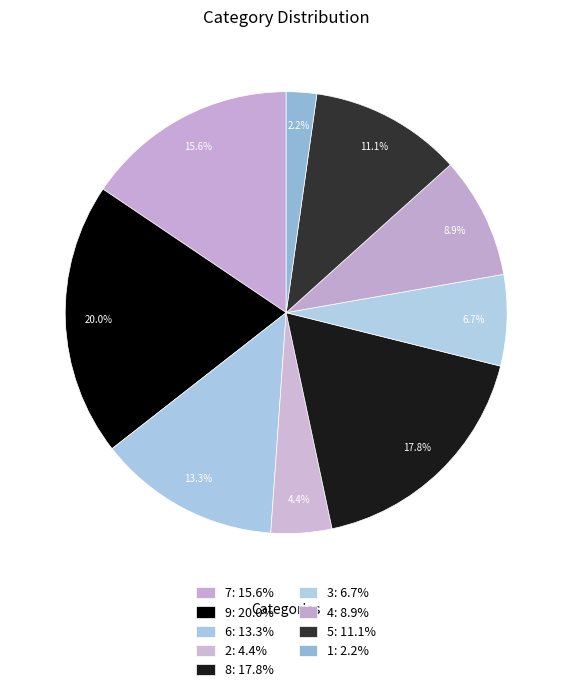

Does 6 represent more than half of the total?

No